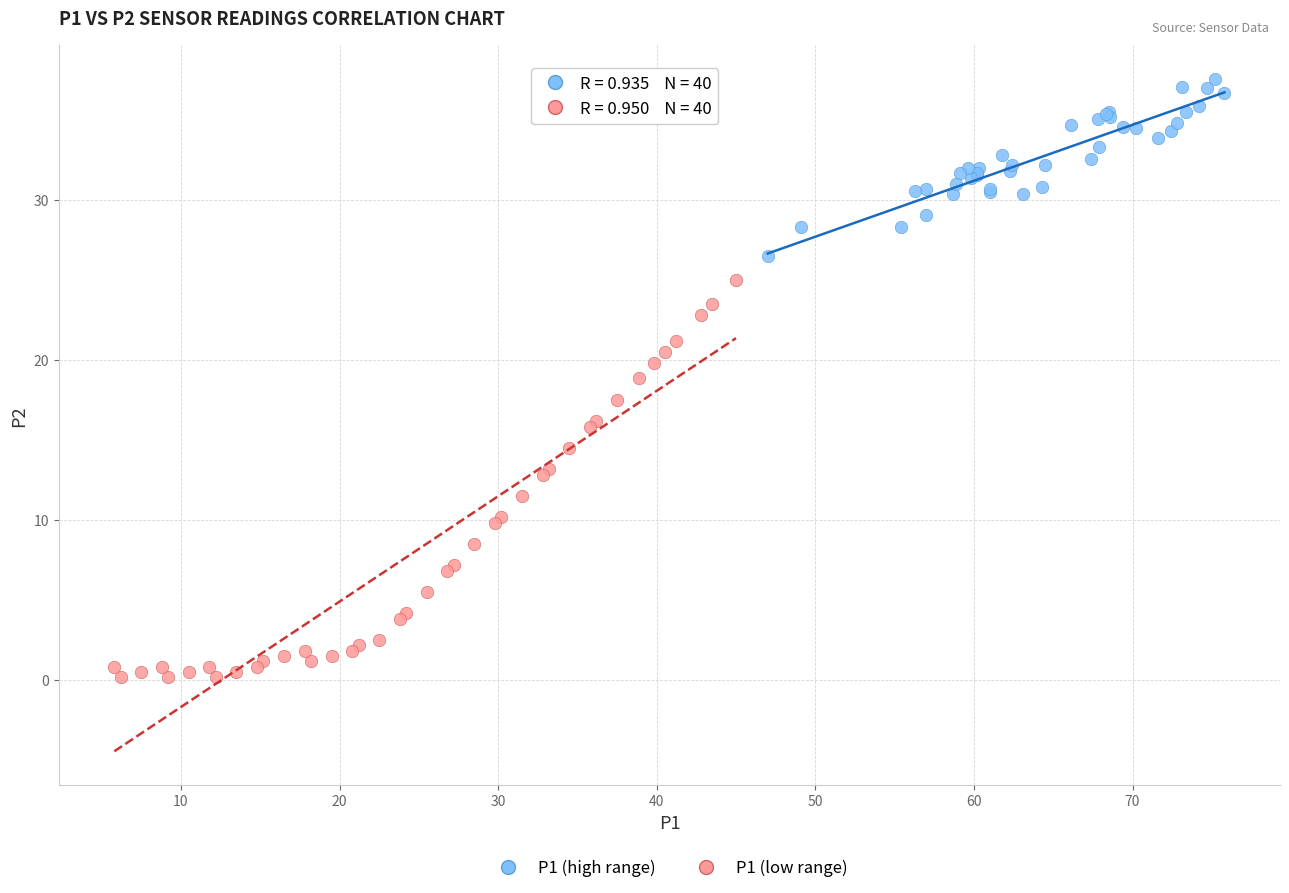

Which series reaches the minimum Y coordinate?

P1 (low range)